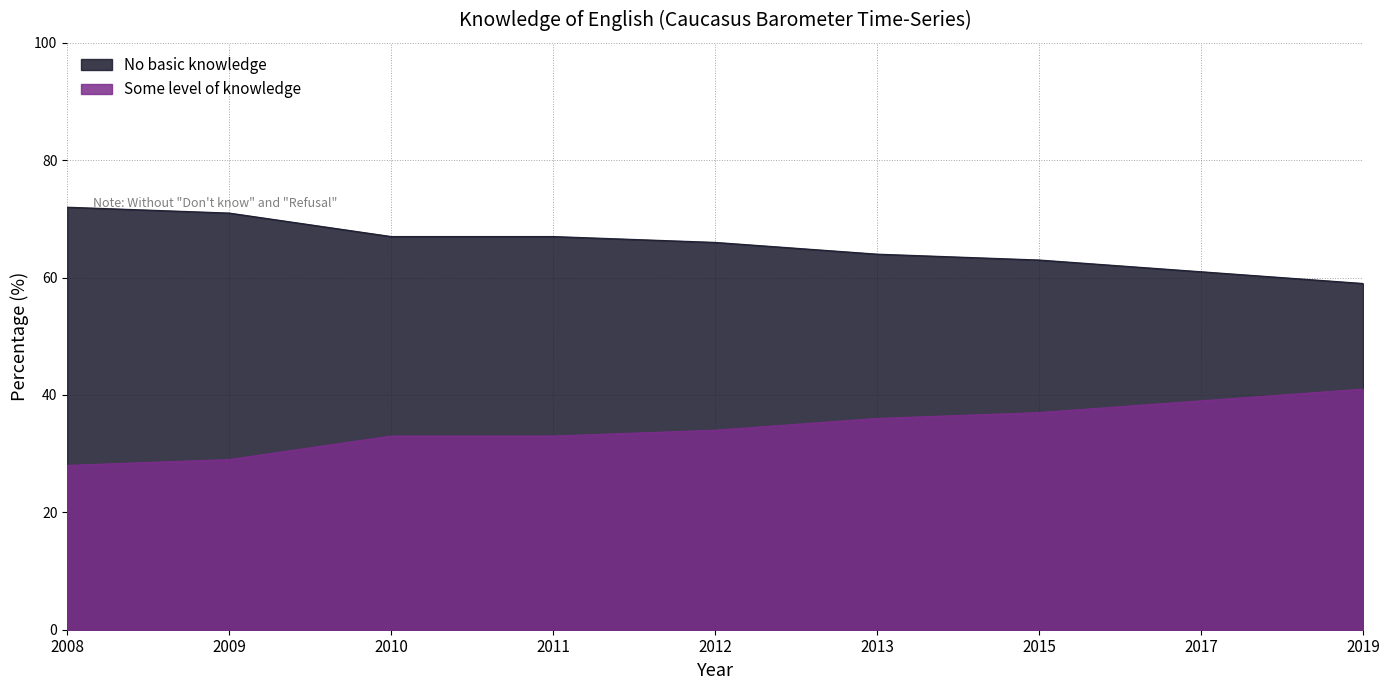

What is the total value across all series at 2015?

100